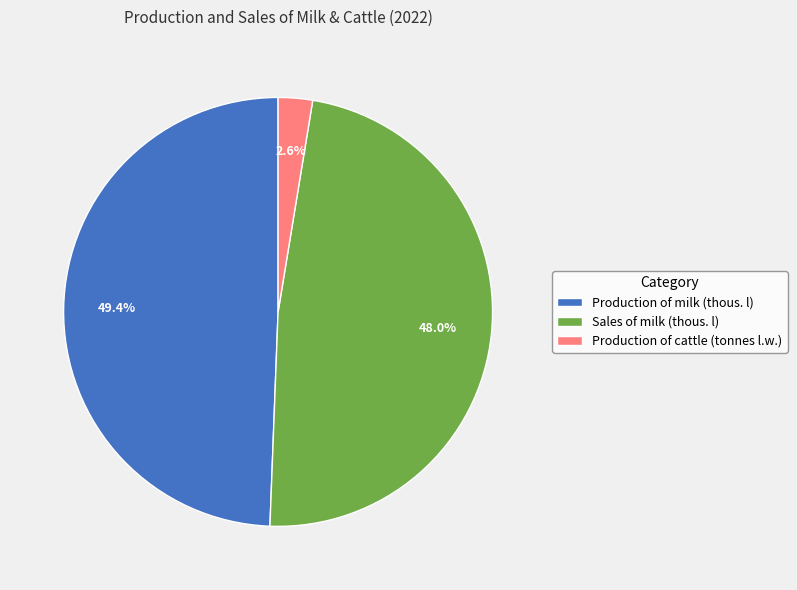

Is it true that Production of cattle (tonnes l.w.) is 9% of the pie?

False